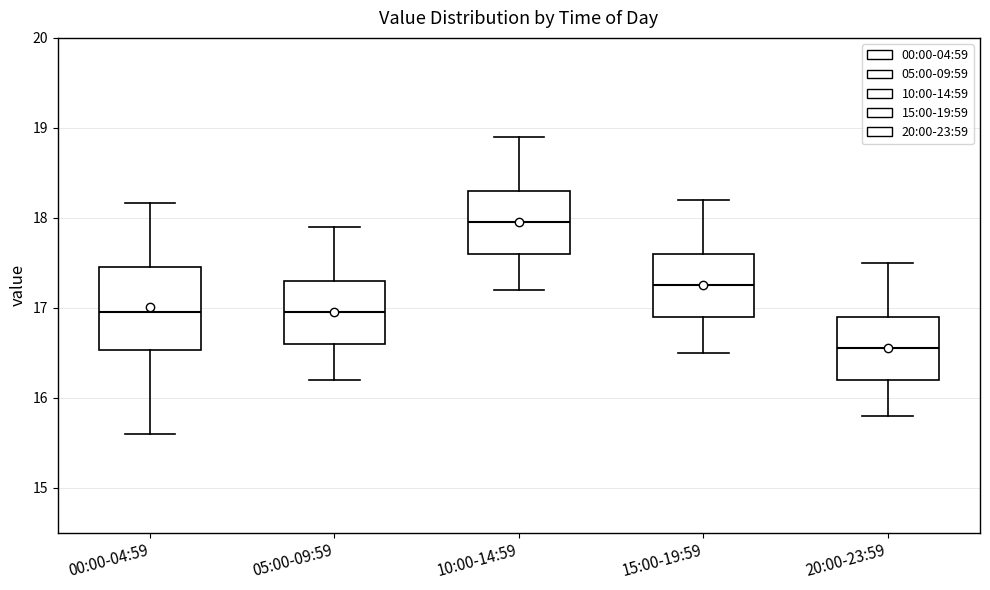

Reading left to right, transcribe this box plot: for each box, give where its median line is, the range the box spans, and where its two whiskers end, as read against the y-axis. The values are not printed on the chart, so give them approximately, as read against the axis.

00:00-04:59: median 17.0, box 16.5 to 17.5, whiskers 15.6 to 18.2
05:00-09:59: median 17.0, box 16.6 to 17.3, whiskers 16.2 to 17.9
10:00-14:59: median 18.0, box 17.6 to 18.3, whiskers 17.2 to 18.9
15:00-19:59: median 17.3, box 16.9 to 17.6, whiskers 16.5 to 18.2
20:00-23:59: median 16.6, box 16.2 to 16.9, whiskers 15.8 to 17.5